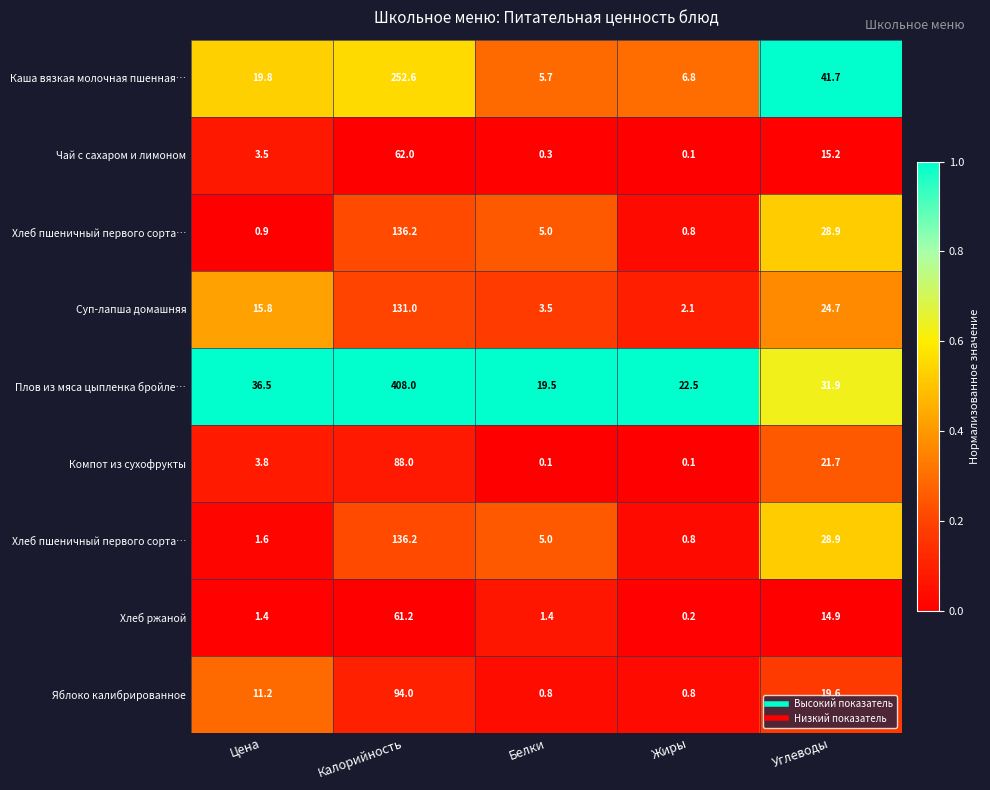

Which has a higher value, Жиры or Калорийность?

Калорийность